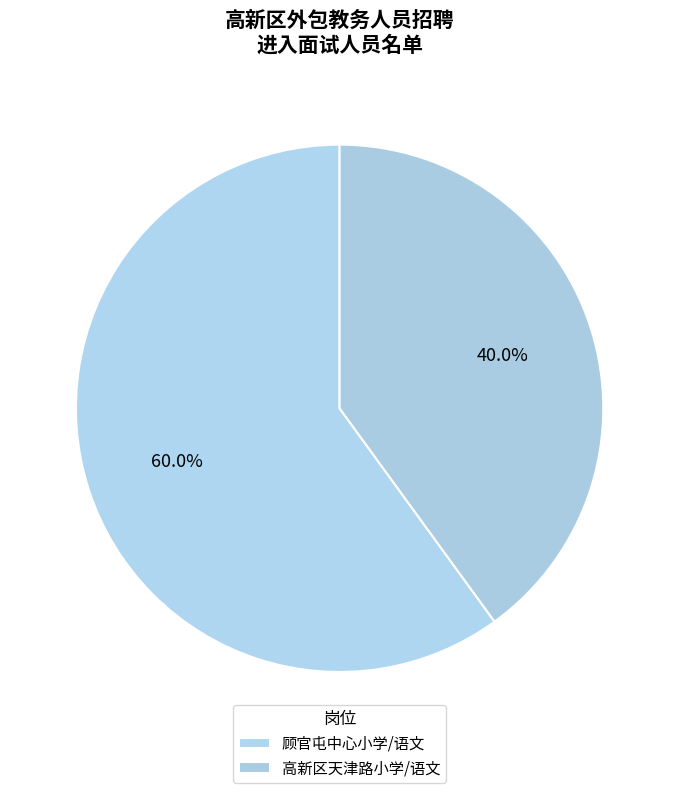

What percentage is the 顾官屯中心小学/语文 slice, to the nearest percent?

60%